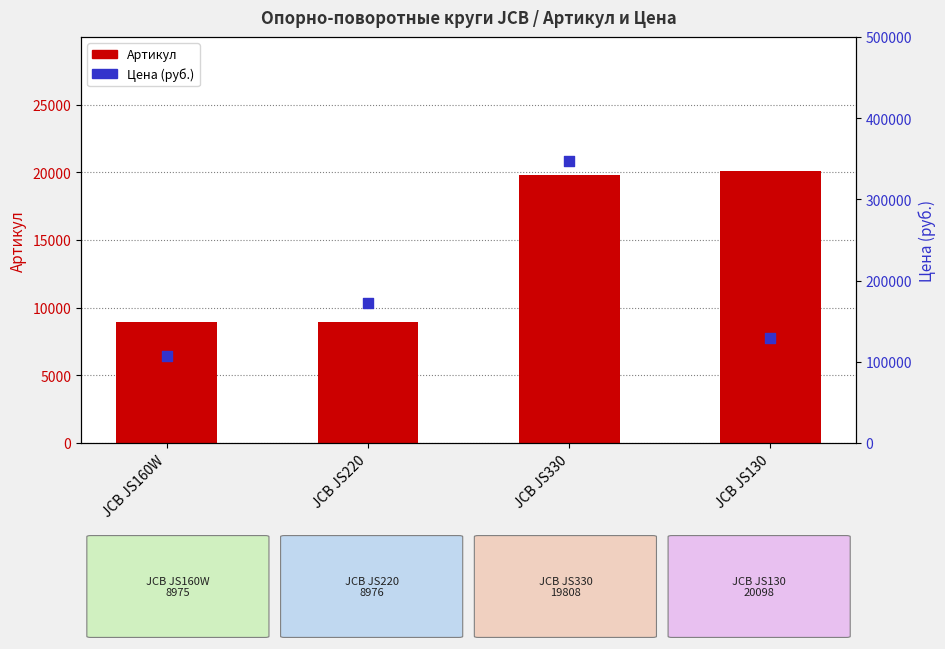

Which series contains the lowest Y value?

Артикул